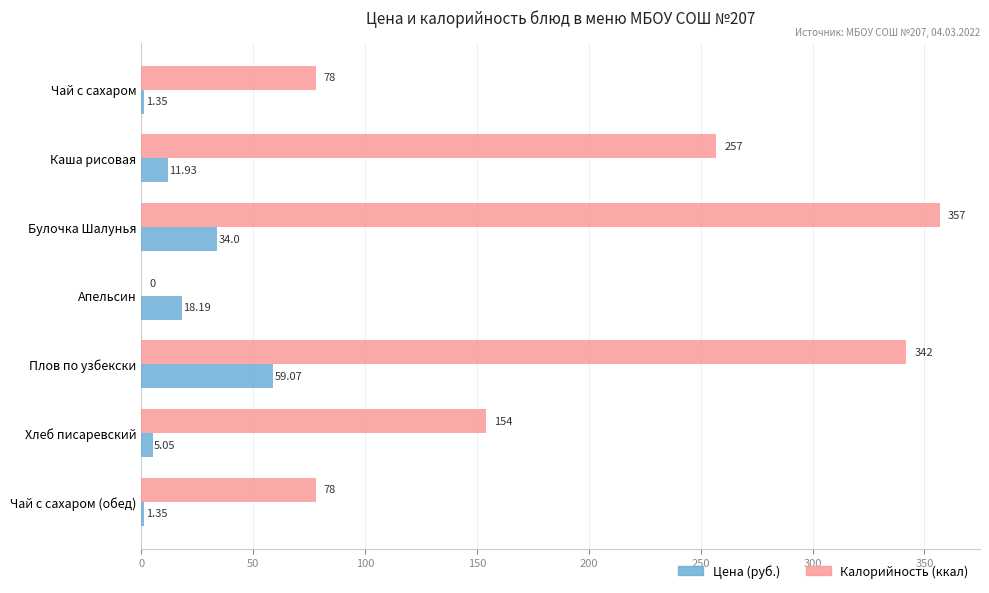

What is the highest value of the Калорийность (ккал) series?

357.0